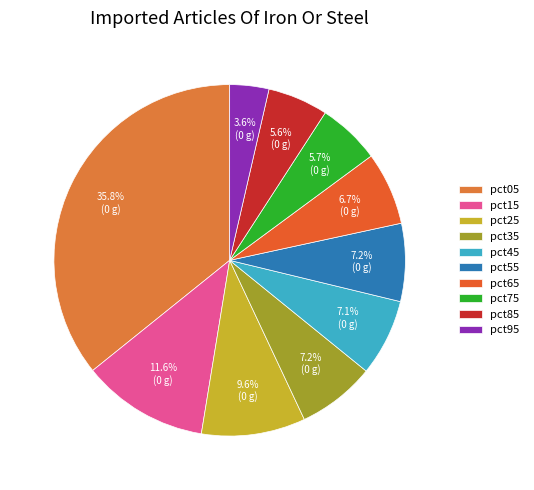

To the nearest percent, what is the difference between the pct05 and pct35 slice percentages?

29%